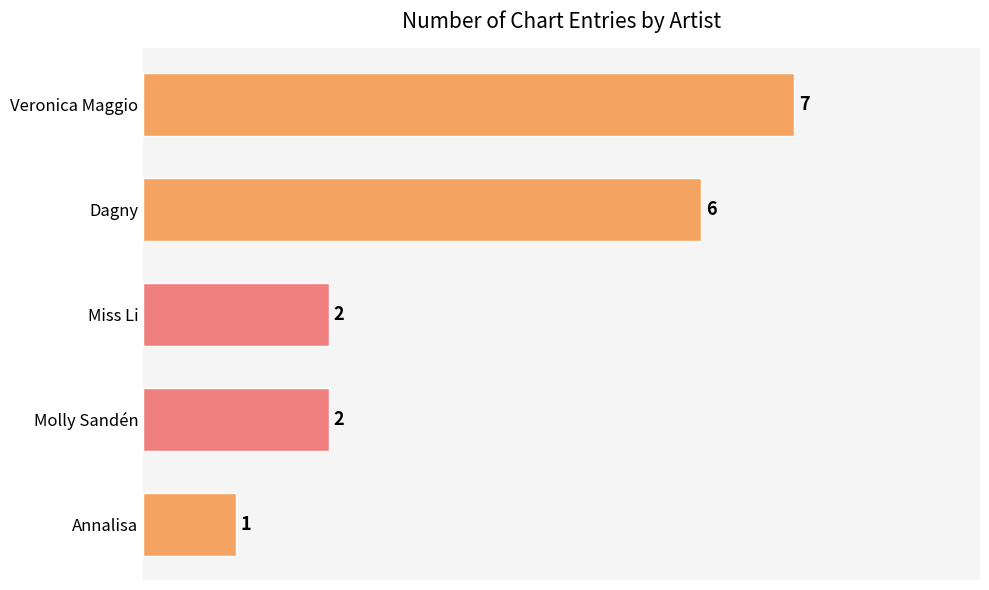

How many values are between 2 and 6?

3